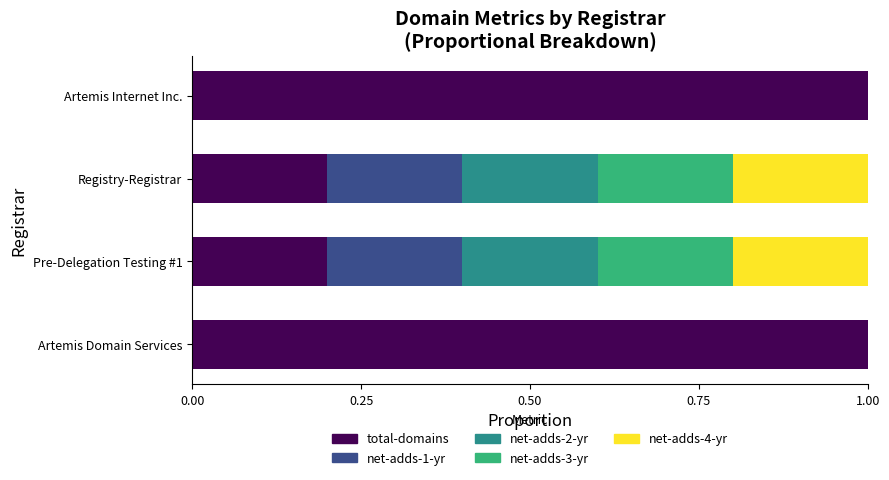

What is the sum of all total-domains values?

2.4